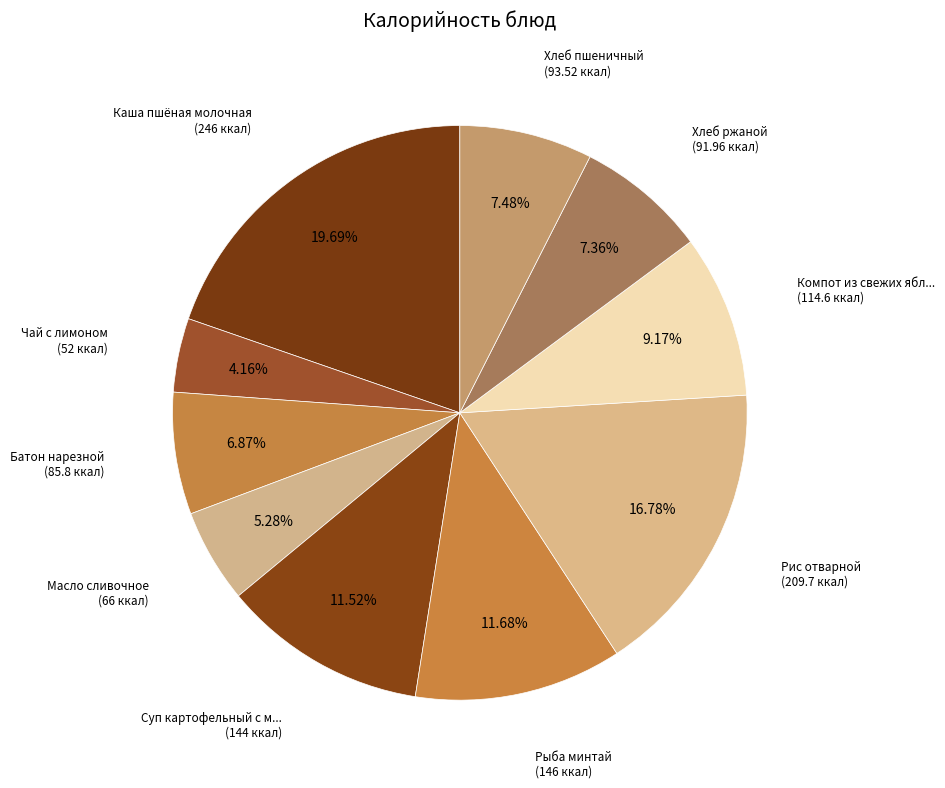

Count the number of slices in the pie.

10